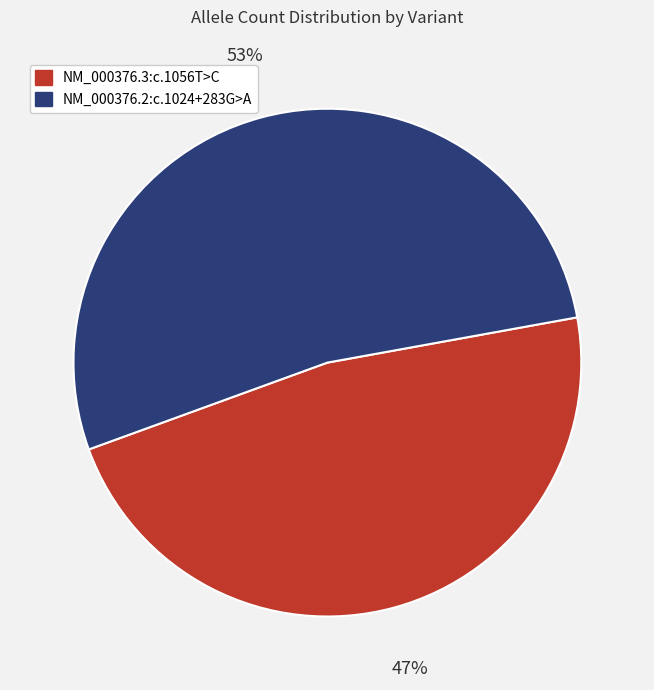

How many slices are in this pie chart?

2